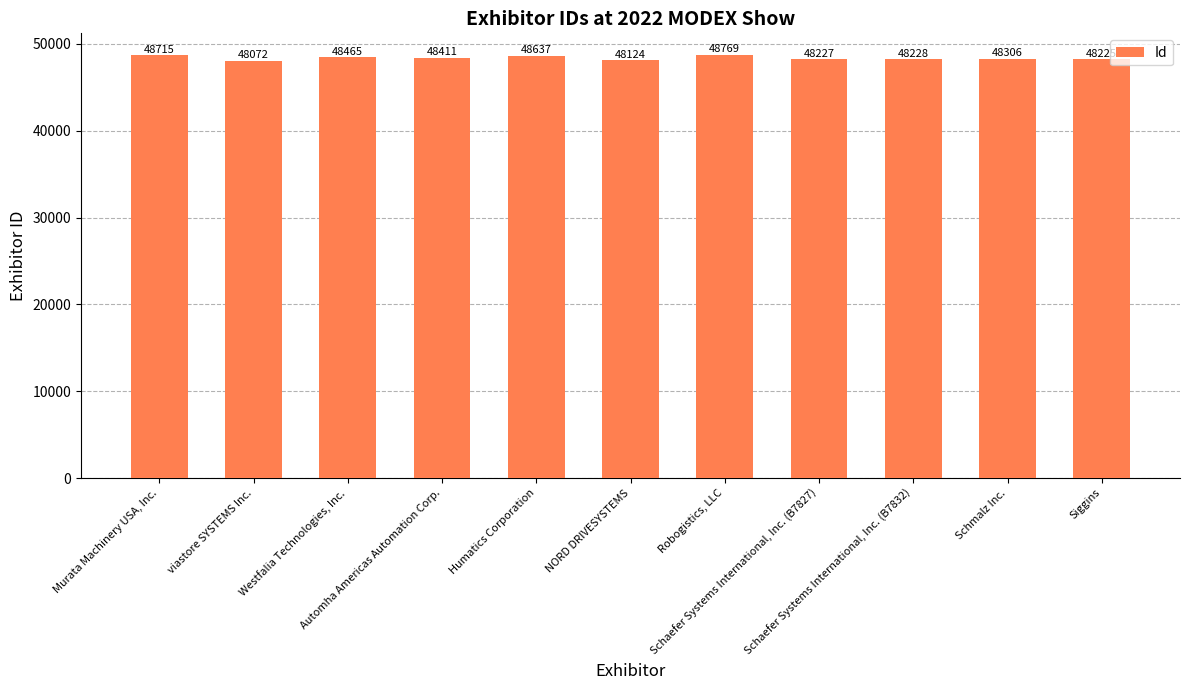

List the labels in order of value, smallest first.

viastore SYSTEMS Inc., NORD DRIVESYSTEMS, Siggins, Schaefer Systems International, Inc. (B7827), Schaefer Systems International, Inc. (B7832), Schmalz Inc., Automha Americas Automation Corp., Westfalia Technologies, Inc., Humatics Corporation, Murata Machinery USA, Inc., Robogistics, LLC